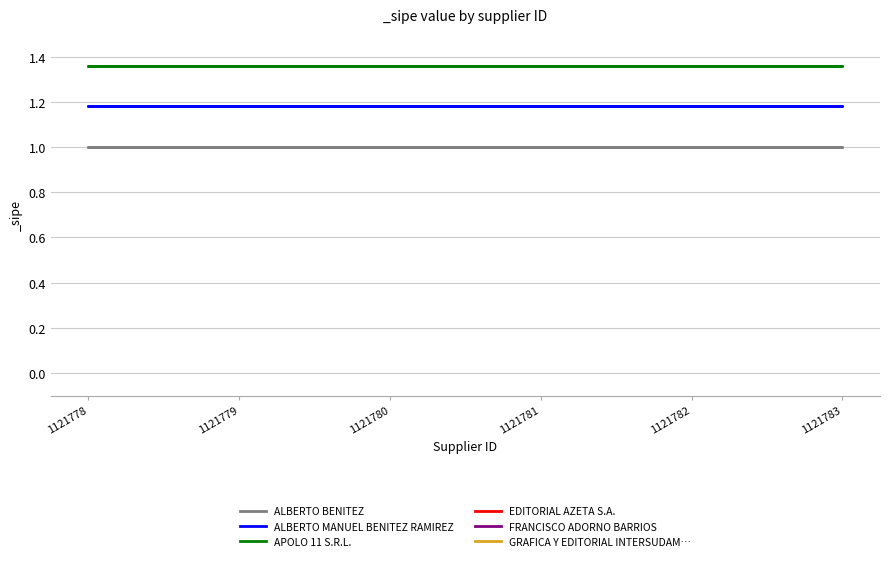

True or false: FRANCISCO ADORNO BARRIOS and APOLO 11 S.R.L. intersect in this chart.

False